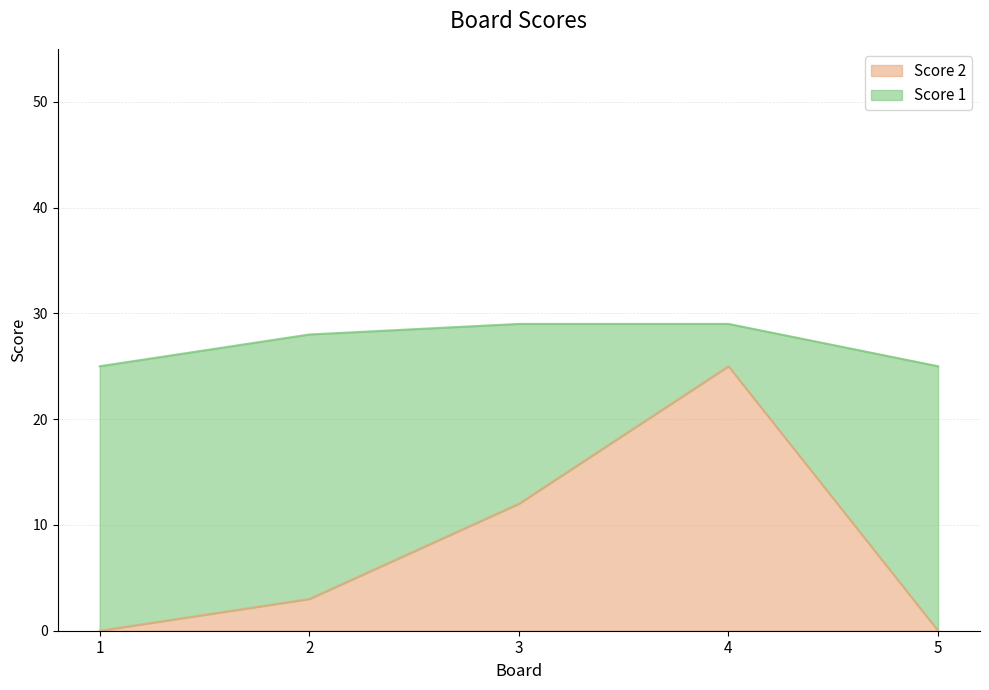

Between 3 and 4, which is larger?

4